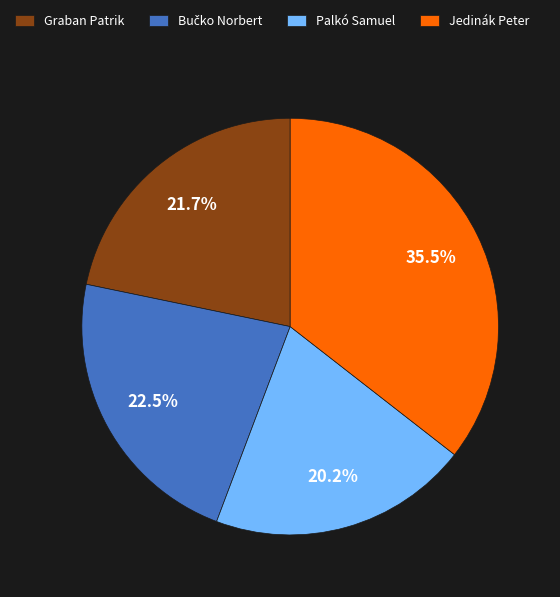

What is the largest slice in the pie chart?

Jedinák Peter